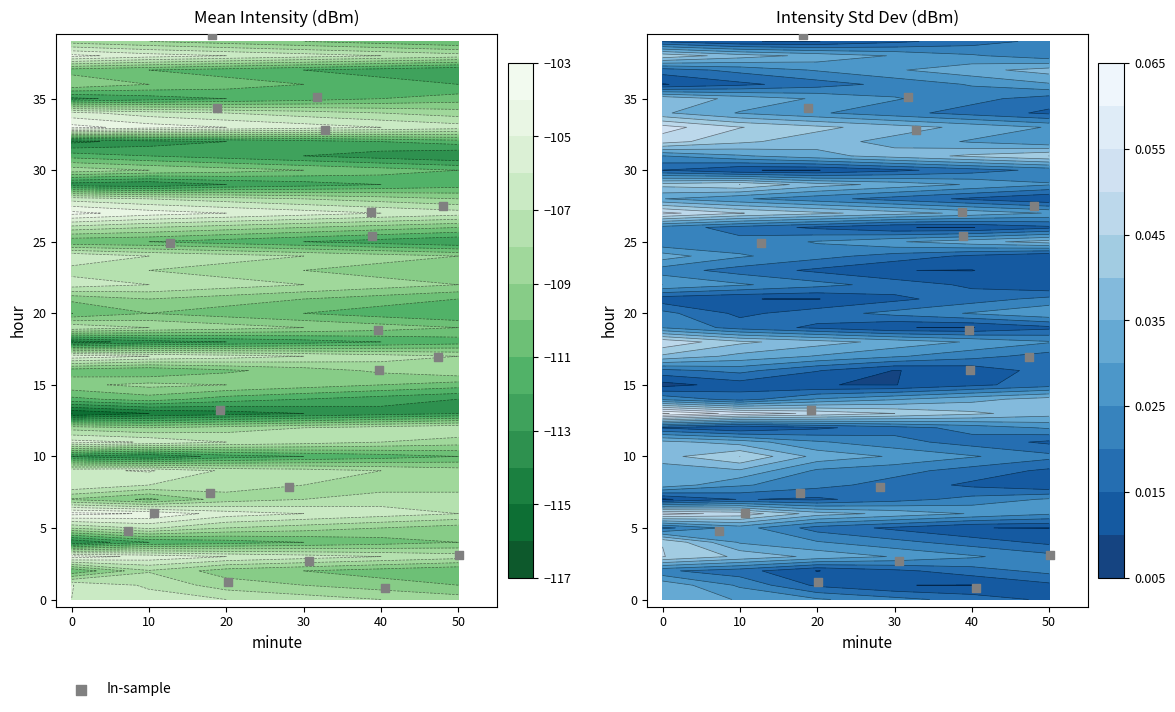

The value at 11 is 18.2. True or false?

False